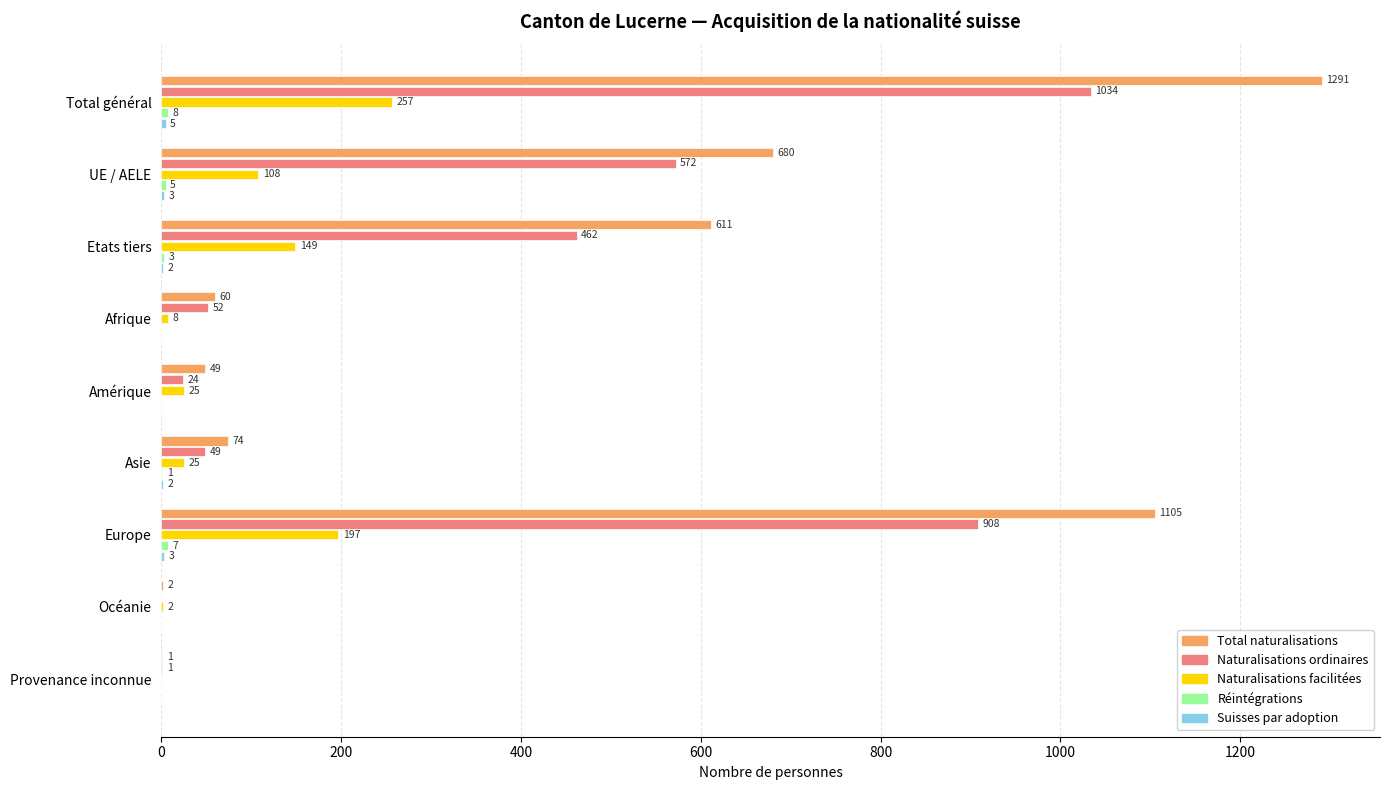

Is it true that Total naturalisations equals 2 at Océanie?

True